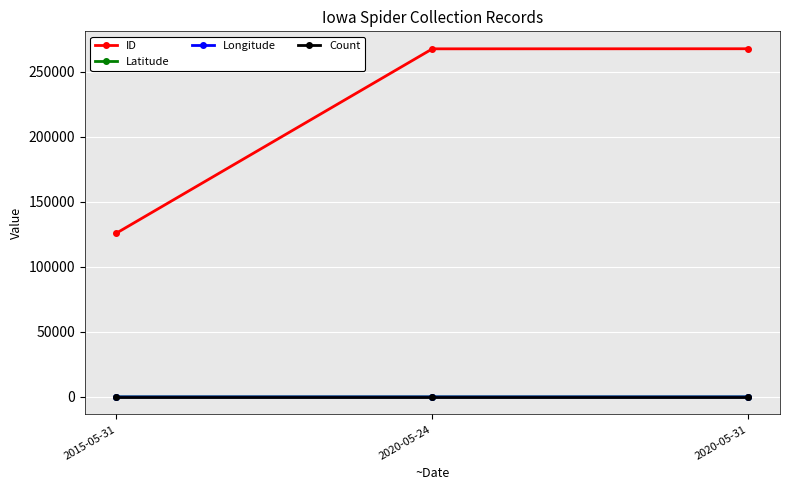

What position from the left is 2015-05-31?

1